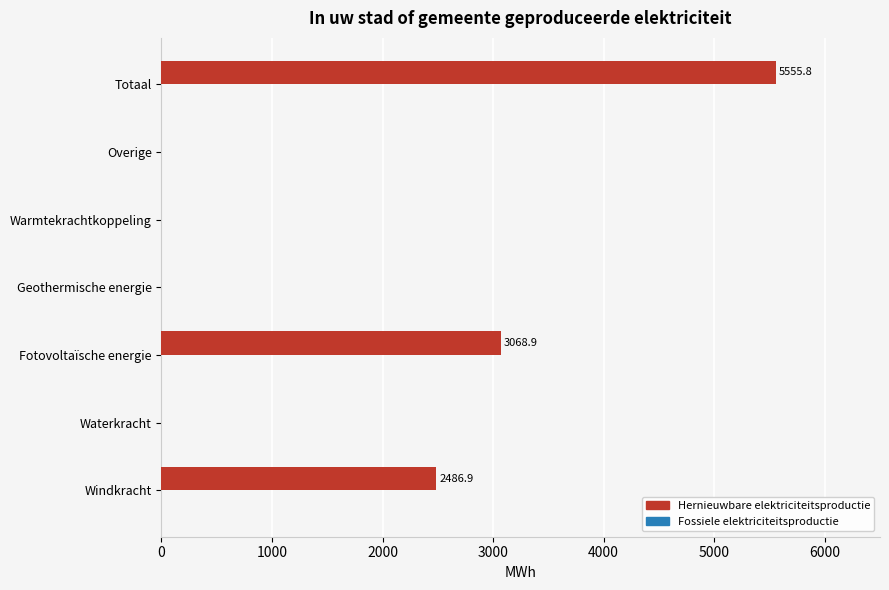

The chart shows a value of 4397.6 at Fotovoltaïsche energie. True or false?

False